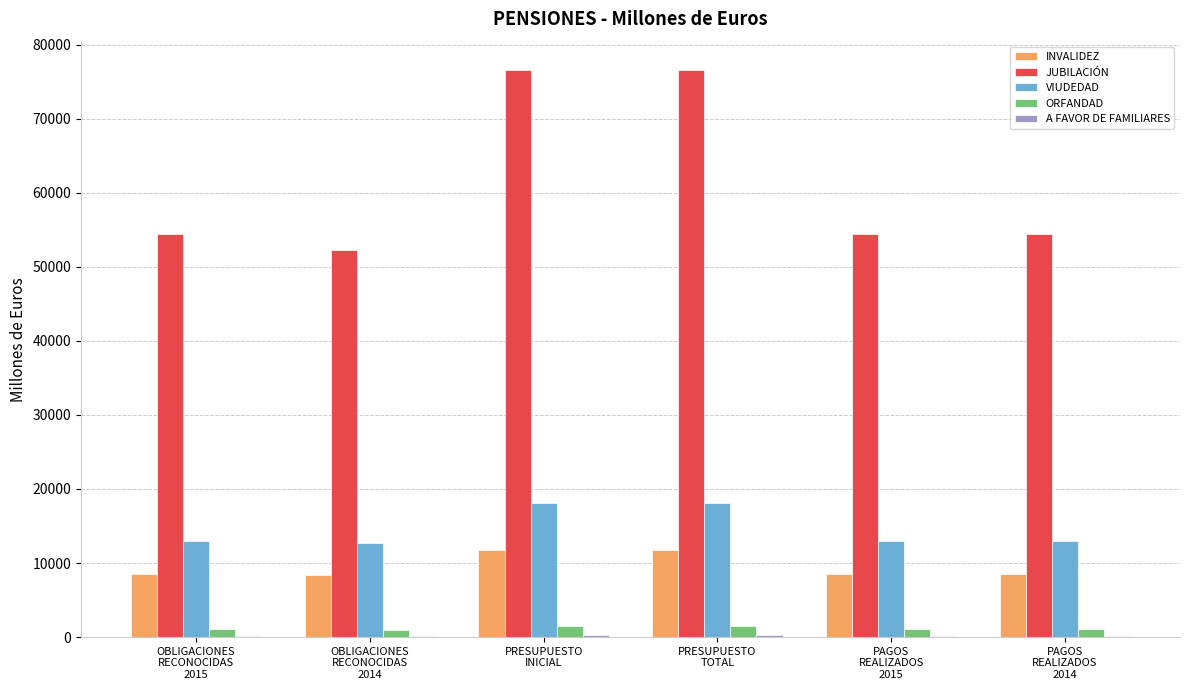

True or false: JUBILACIÓN has a value of 76578.8 at PRESUPUESTO
INICIAL.

True